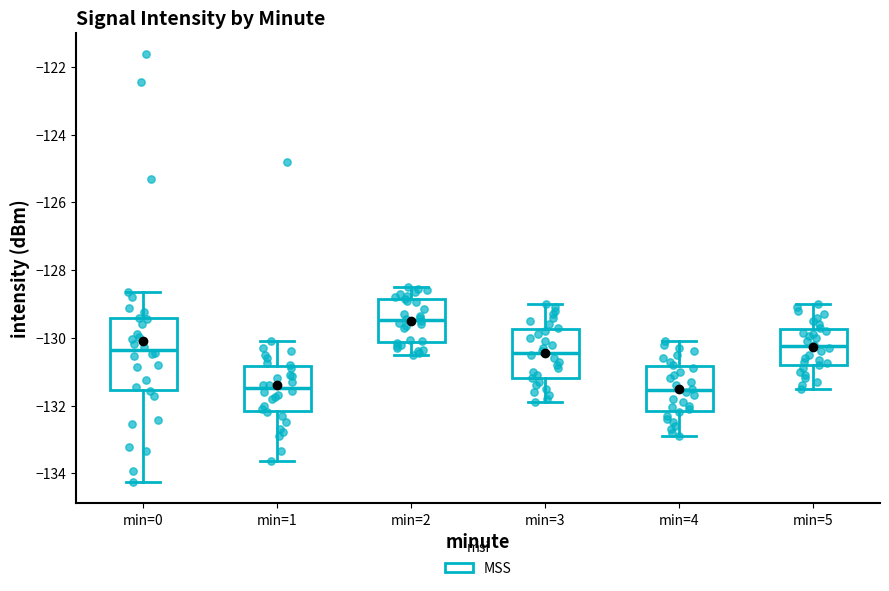

Which box is the tallest, from its lower edge to its upper edge?

min=0